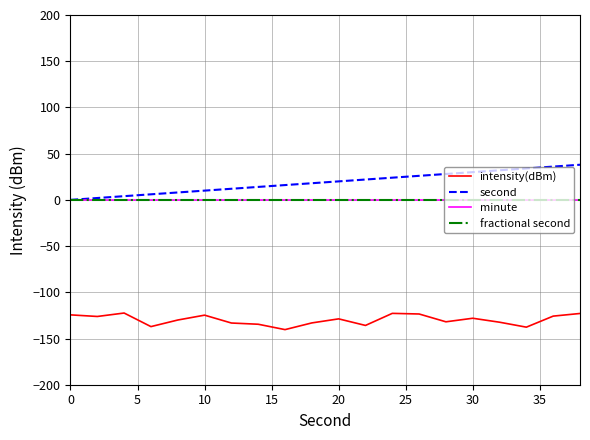

What is the smallest value displayed?

-140.4